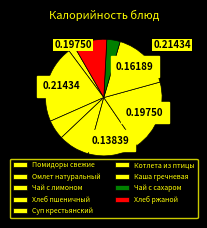

Which has a higher value, Хлеб пшеничный or Котлета из птицы?

Котлета из птицы